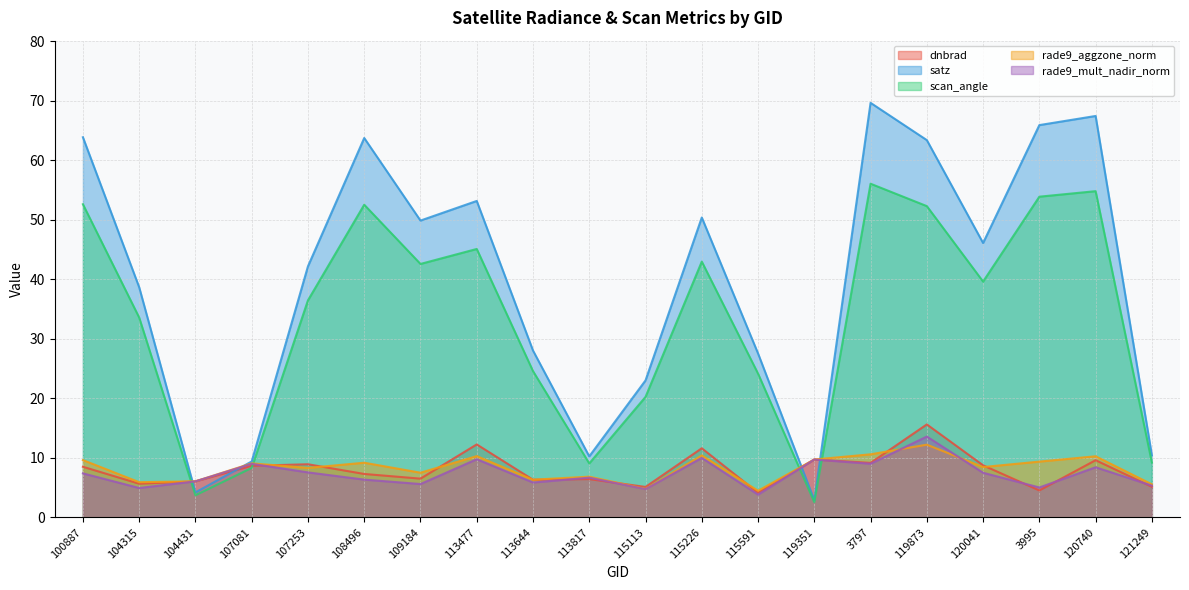

Rank the categories by rade9_aggzone_norm value from lowest to highest.

115591, 115113, 121249, 104315, 104431, 113644, 113817, 109184, 107253, 120041, 107081, 108496, 3995, 100887, 119351, 120740, 113477, 115226, 3797, 119873